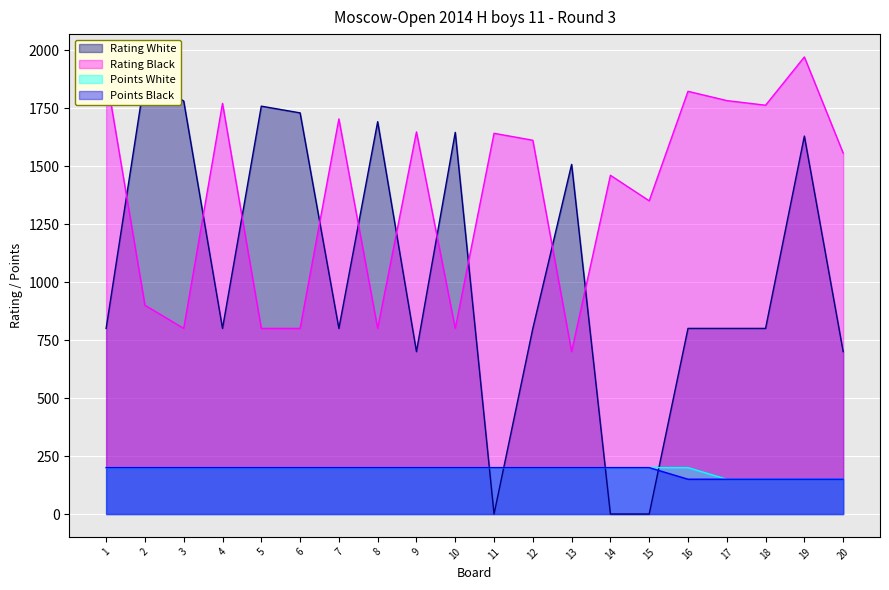

Reading right to left, transcribe all the data shown in this chart.

Rating White: 20=700	19=1629	18=800	17=800	16=800	15=0	14=0	13=1507	12=800	11=0	10=1645	9=700	8=1691	7=800	6=1729	5=1758	4=800	3=1780	2=1883	1=800
Rating Black: 20=1556	19=1970	18=1762	17=1782	16=1822	15=1350	14=1460	13=700	12=1611	11=1641	10=800	9=1647	8=800	7=1703	6=800	5=800	4=1770	3=800	2=900	1=1894
Points White: 20=150	19=150	18=150	17=150	16=200	15=200	14=200	13=200	12=200	11=200	10=200	9=200	8=200	7=200	6=200	5=200	4=200	3=200	2=200	1=200
Points Black: 20=150	19=150	18=150	17=150	16=150	15=200	14=200	13=200	12=200	11=200	10=200	9=200	8=200	7=200	6=200	5=200	4=200	3=200	2=200	1=200